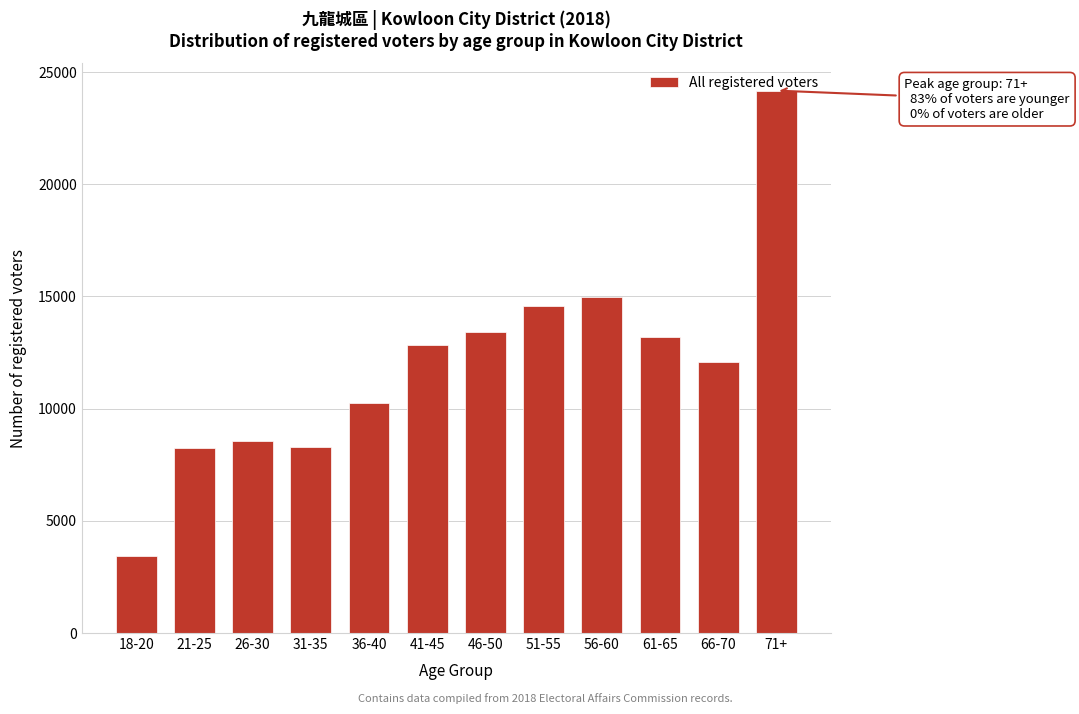

What is the difference between the maximum and second lowest values?

15925